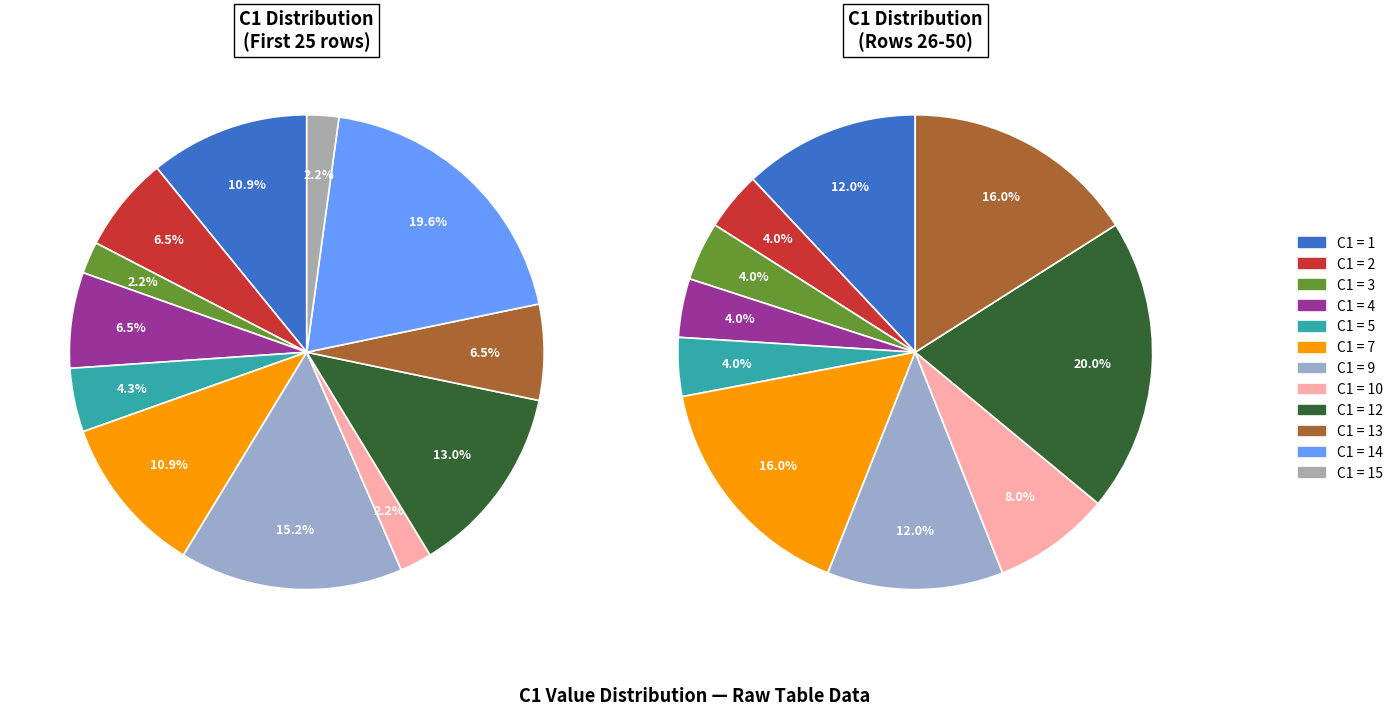

How many slices are in this pie chart?

12